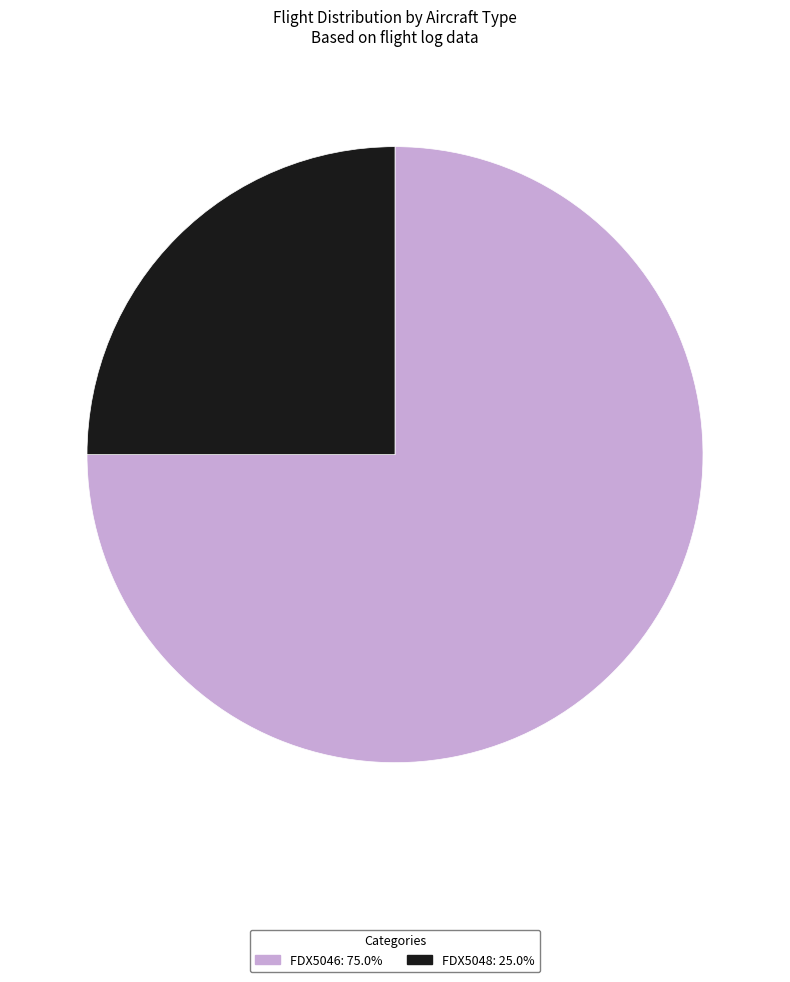

Is it true that FDX5048 is 25% of the pie?

True